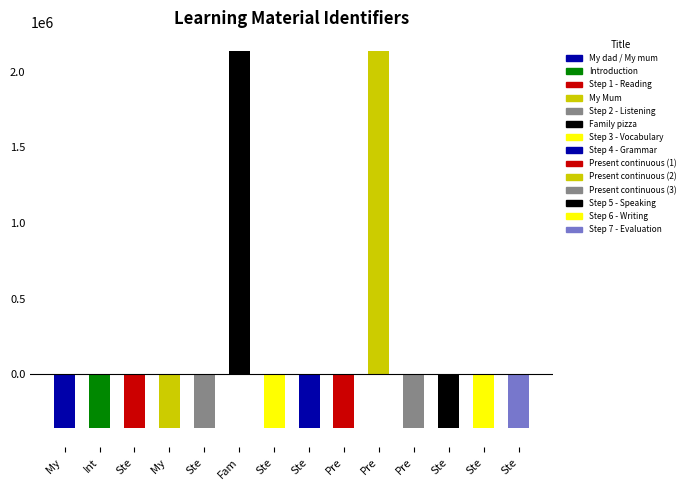

Is it true that the value at Pre is -355925.4?

True